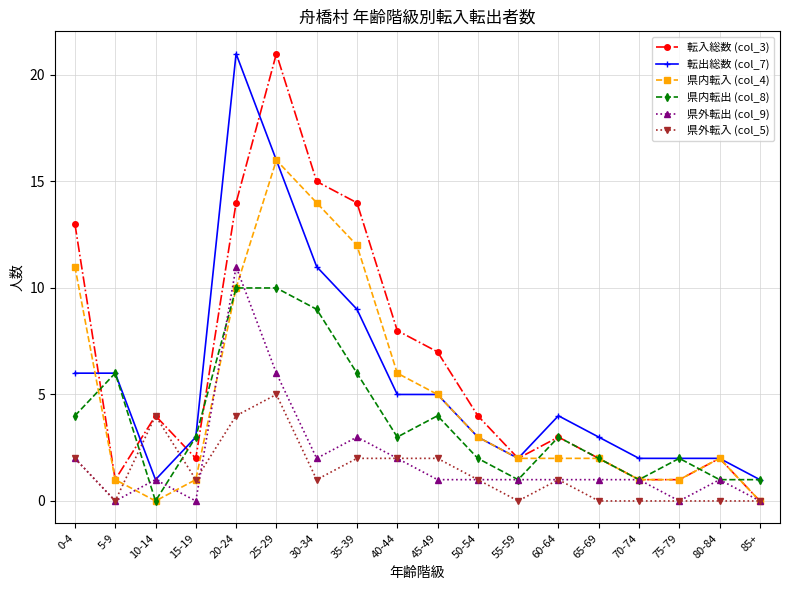

Does the chart have visible grid lines?

Yes